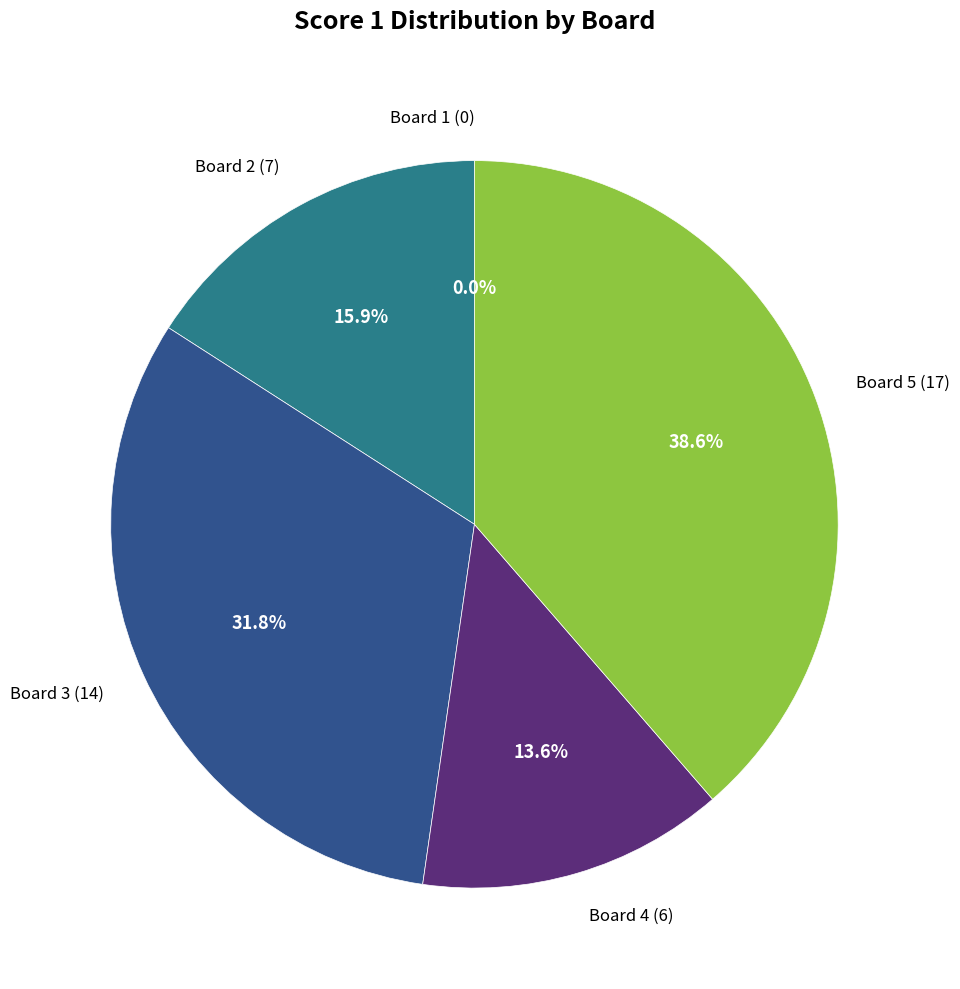

Does any single category account for the majority?

No